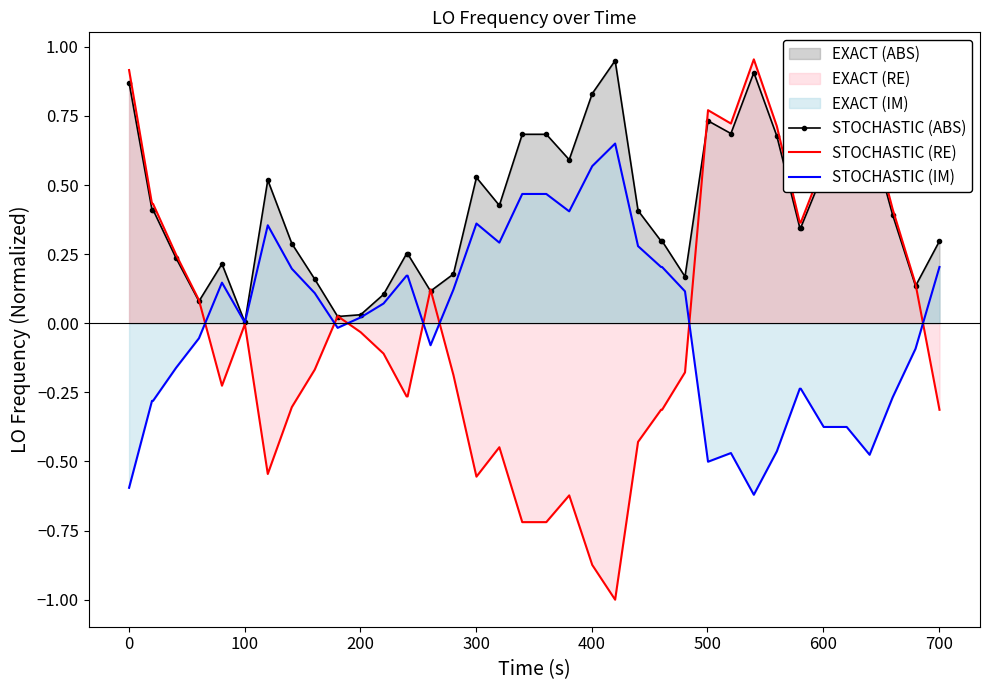

Which series has the widest spread of values?

STOCHASTIC (RE)